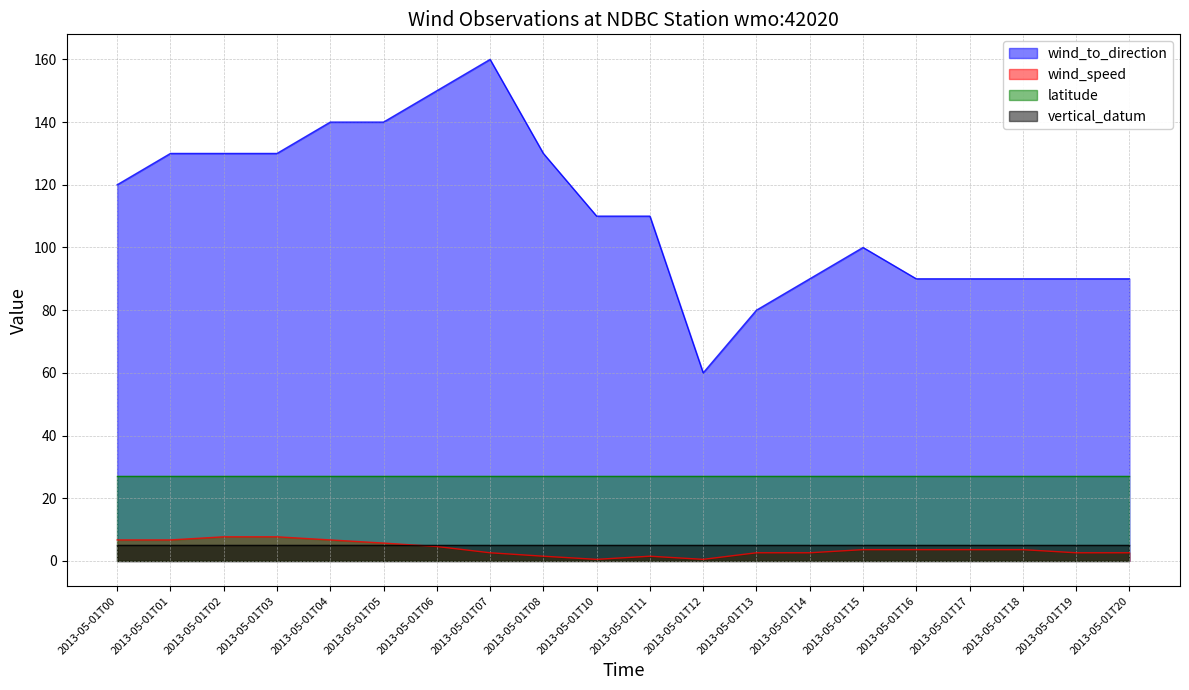

Rank the series at 2013-05-01T01 from highest to lowest value.

wind_to_direction, latitude, wind_speed, vertical_datum